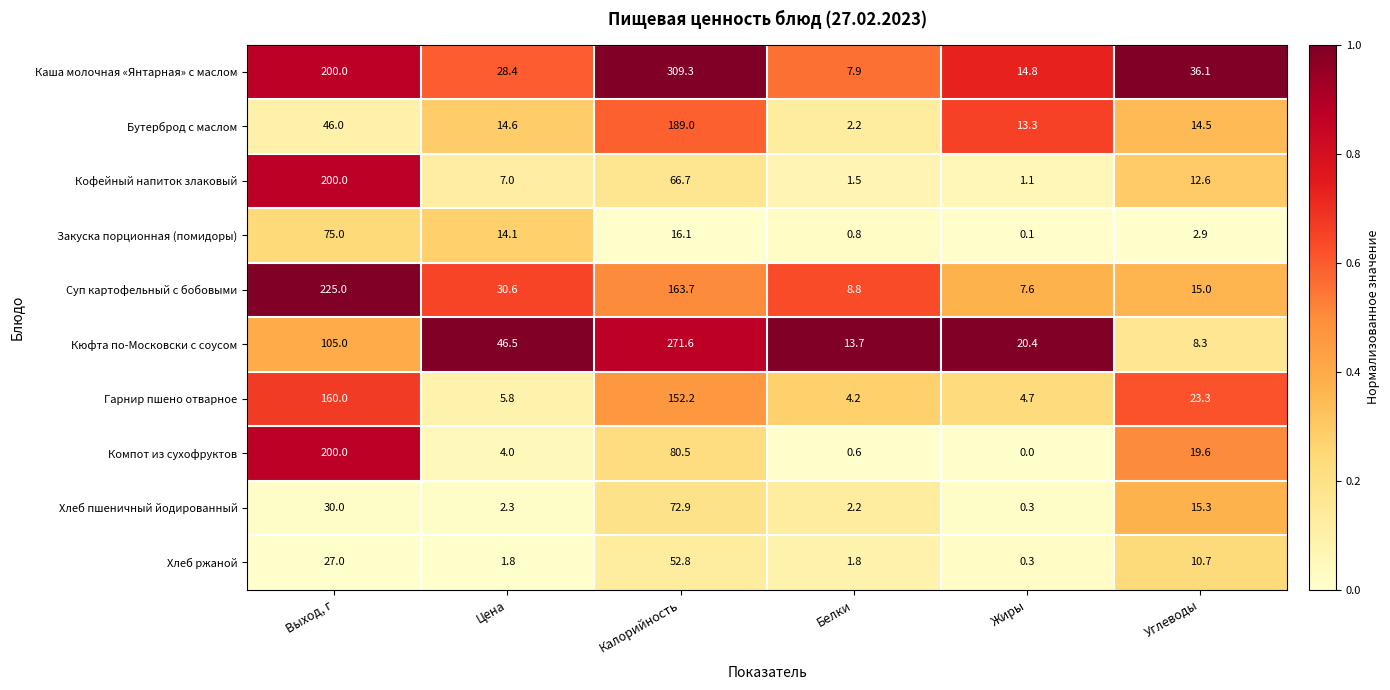

At which label does Компот из сухофруктов reach its peak?

Выход, г